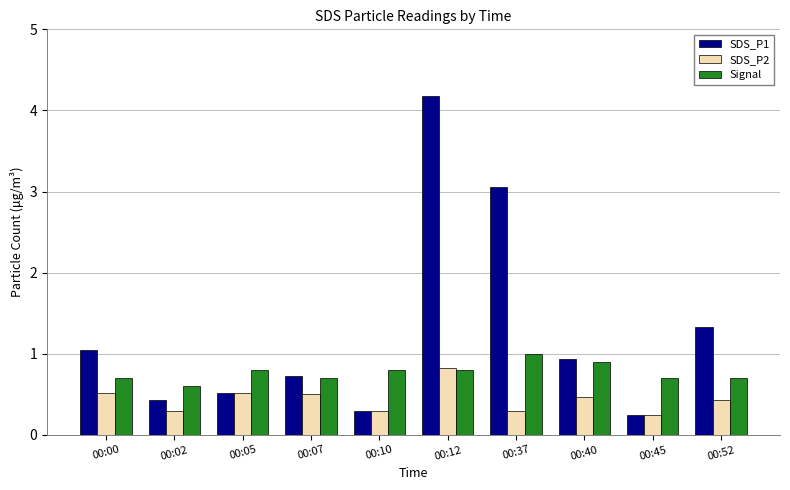

Where is SDS_P2 nearest to the value 0?

00:45